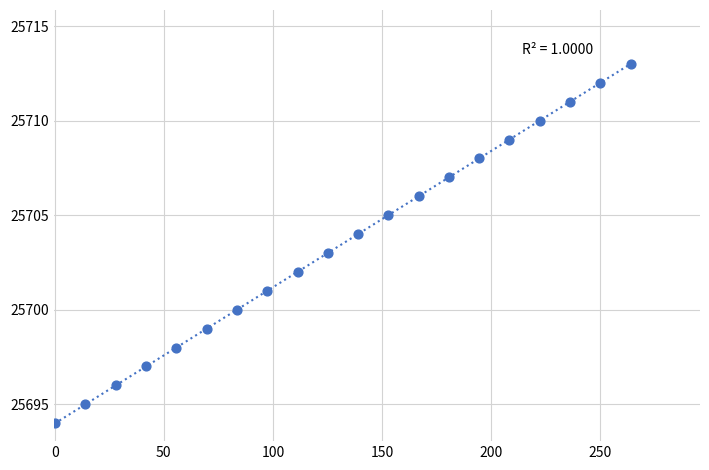

What is the range of Y values (max minus min)?

19